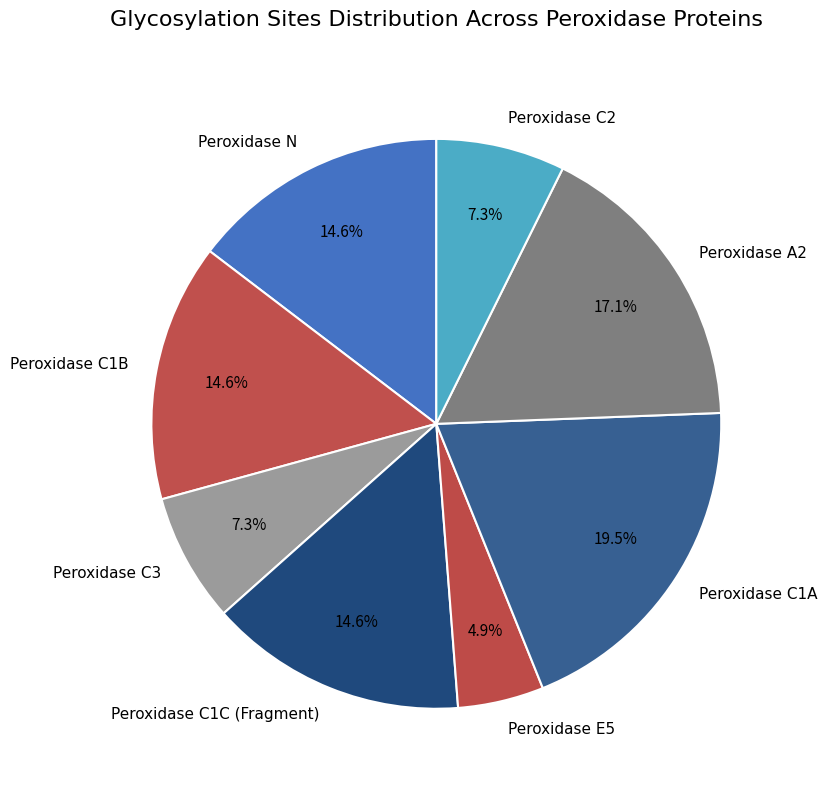

Does any single category account for the majority?

No